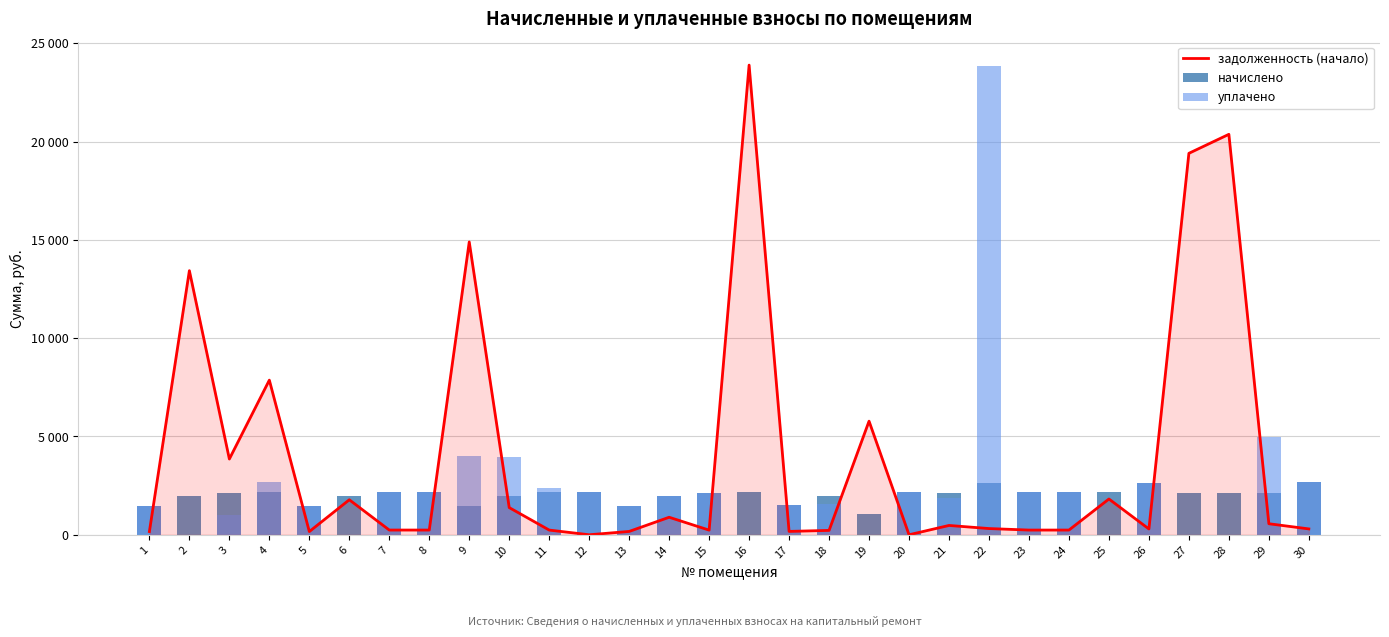

Reading left to right, extract all data points from this chart.

задолженность (начало): 163.2	13435.1	3853.3	7866.9	162.7	1780.1	240.1	239.6	14896.5	1382.3	239.0	0.0	169.7	891.0	236.4	23892.4	171.2	221.9	5779.7	0.0	473.8	316.1	239.0	239.6	1819.4	295.2	19404.8	20371.5	561.2	297.9
начислено: 1469.2	1989.1	2141.7	2151.3	1464.4	1974.8	2160.8	2156.0	1469.2	1984.3	2151.3	2165.6	1483.5	1989.1	2127.4	2156.0	1493.0	1993.9	1066.1	2151.3	2132.2	2652.1	2151.3	2156.0	2151.3	2656.9	2146.5	2141.7	2137.0	2680.7
уплачено: 1469.2	0.0	1000.0	2700.0	1464.4	0.0	2160.8	2156.0	4000.0	3975.8	2390.1	2165.6	1488.3	1989.1	2127.4	0.0	1493.0	1551.2	0.0	2151.3	1895.3	23868.8	2151.3	2156.0	0.0	2656.9	0.0	0.0	4986.2	2680.7